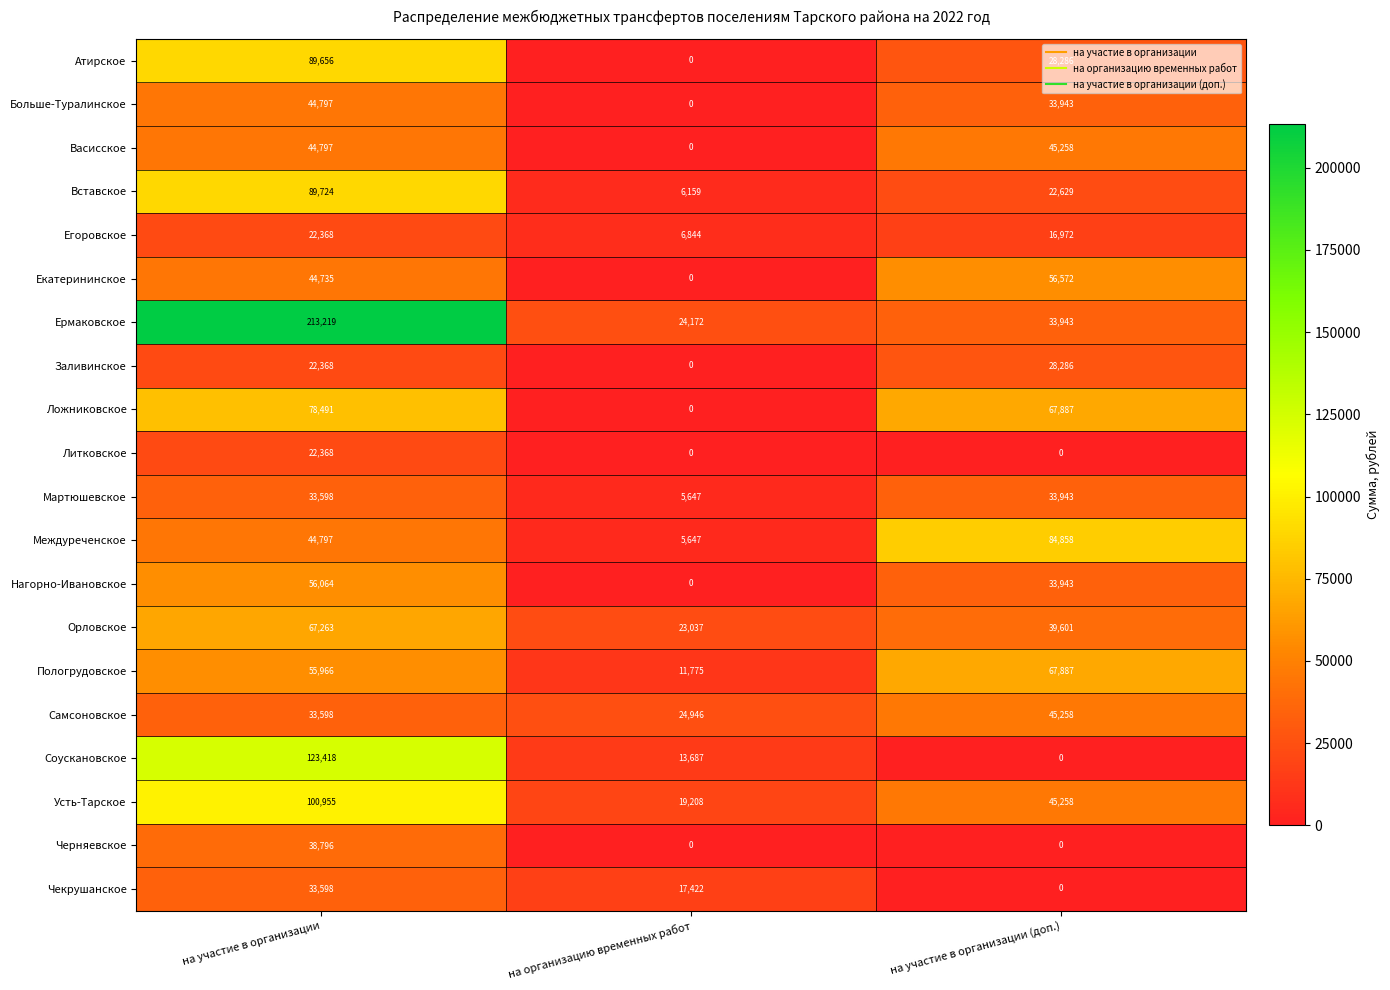

List the labels in order of Егоровское value, smallest first.

на организацию временных работ, на участие в организации (доп.), на участие в организации